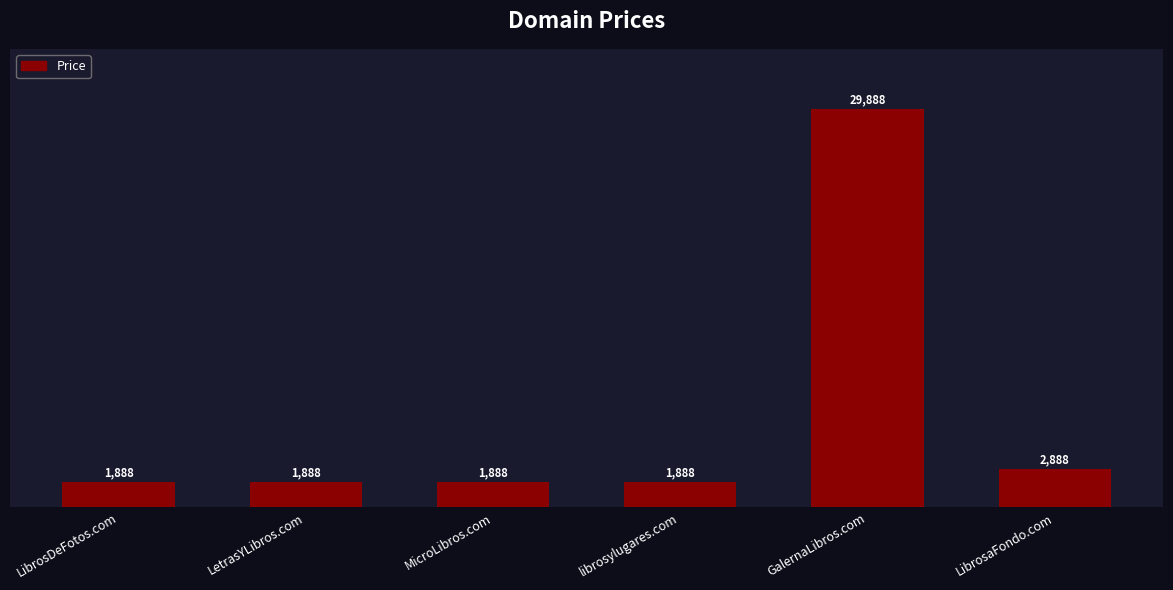

Approximately how many times larger is the value at LetrasYLibros.com compared to LibrosaFondo.com?

0.7